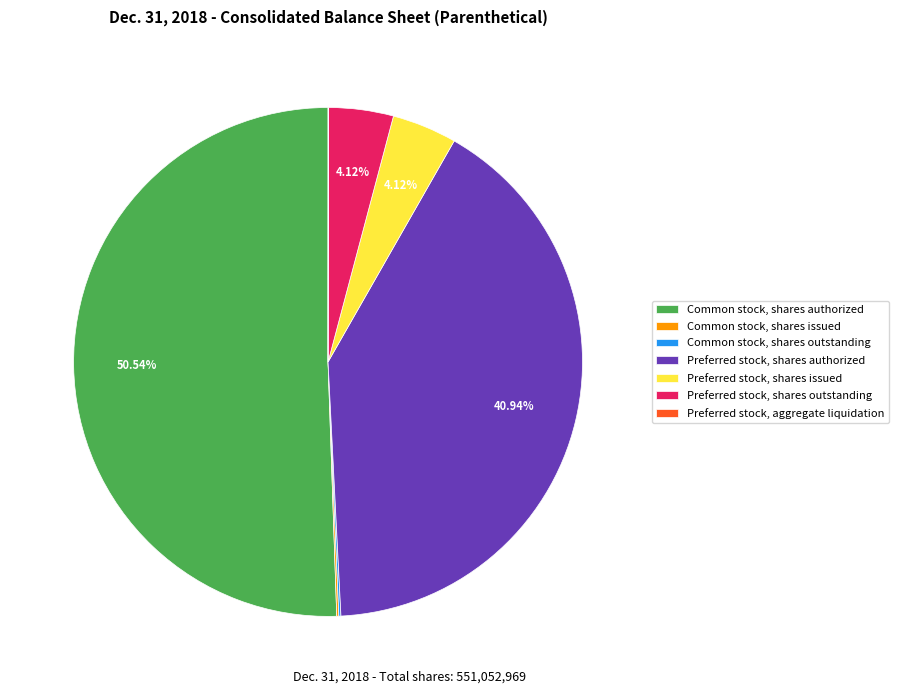

What is the largest slice in the pie chart?

Common stock, shares authorized